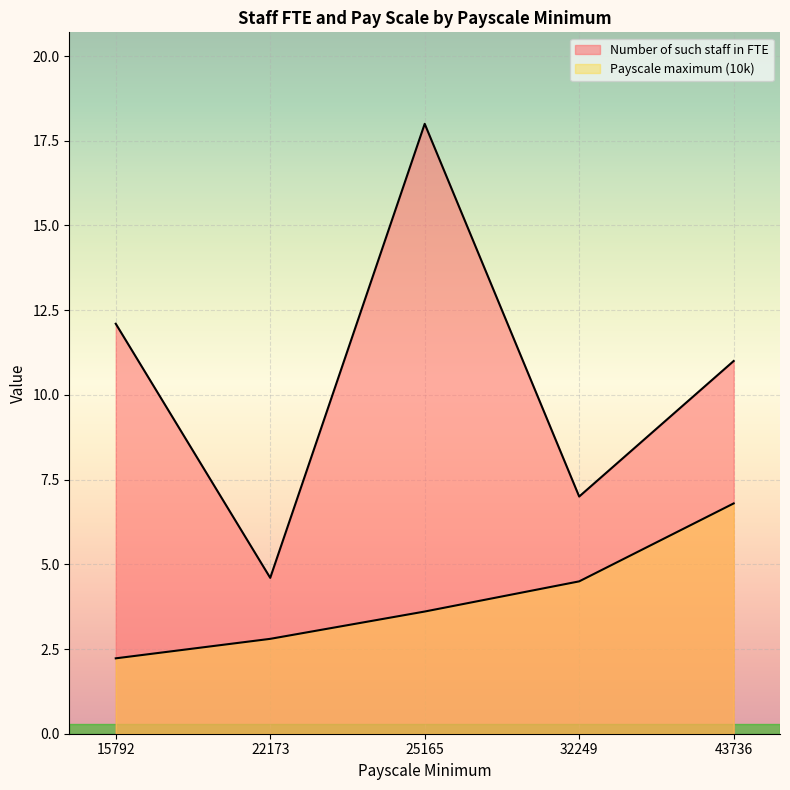

Does the chart display data point markers on the line(s)?

No